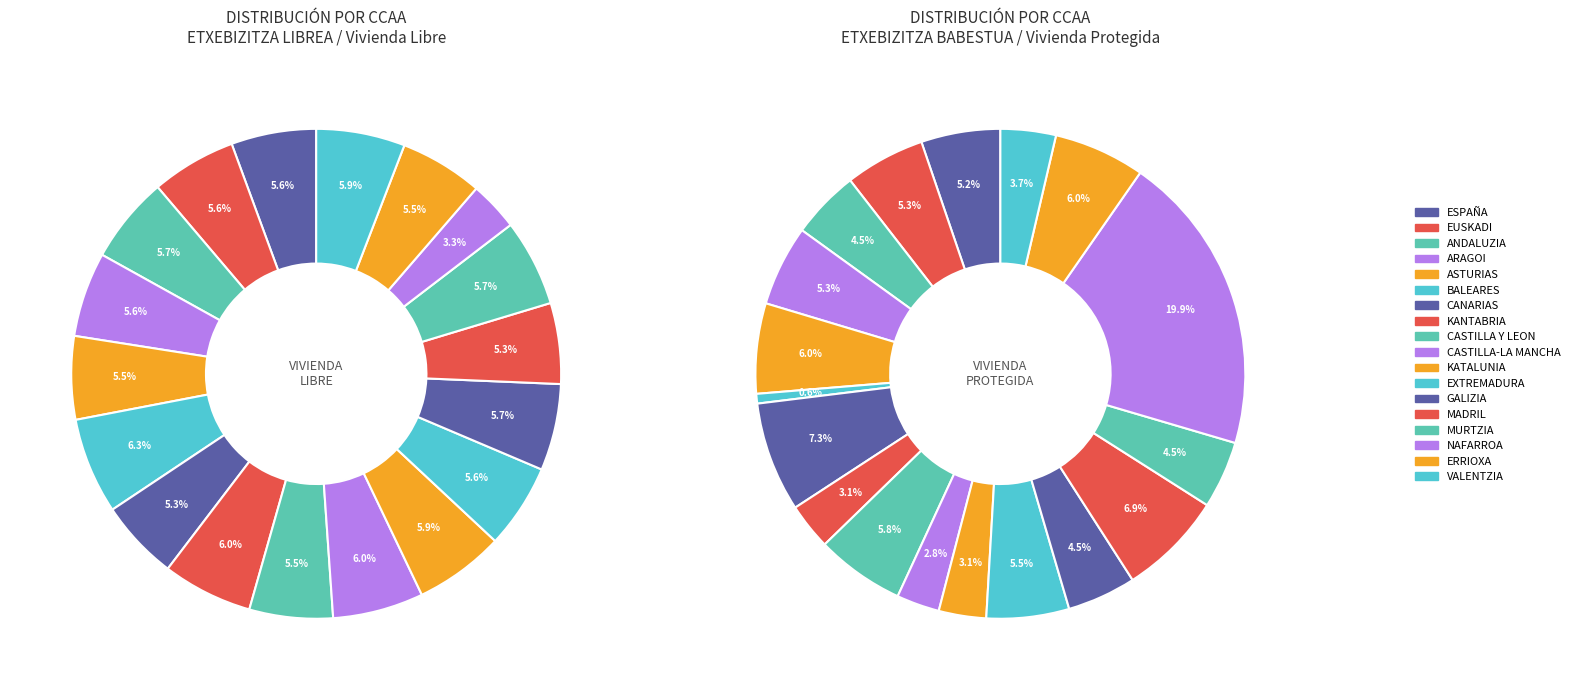

To the nearest percent, what percentage of the pie is ASTURIAS/ASTURIAS?

6%